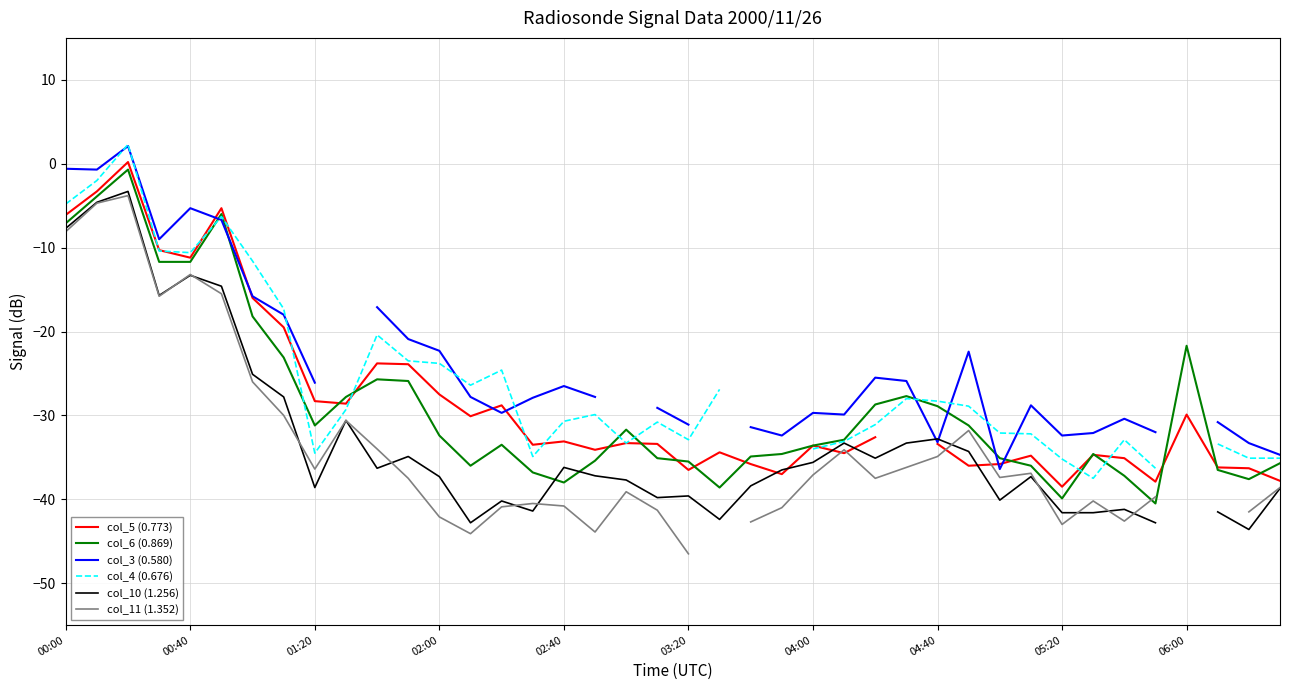

The value of col_11 (1.352) at 23 is -8.4. True or false?

False